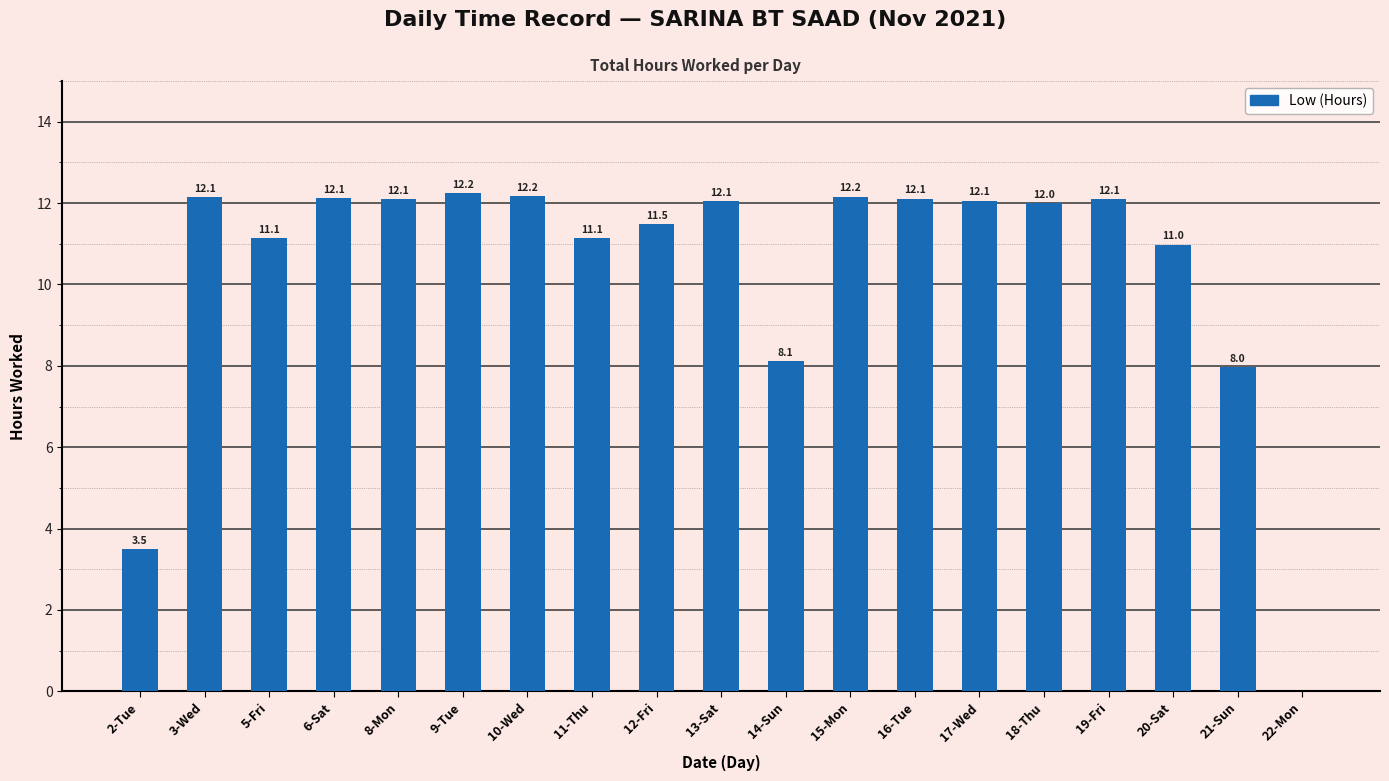

What is the change in value from 13-Sat to 18-Thu?

-0.1